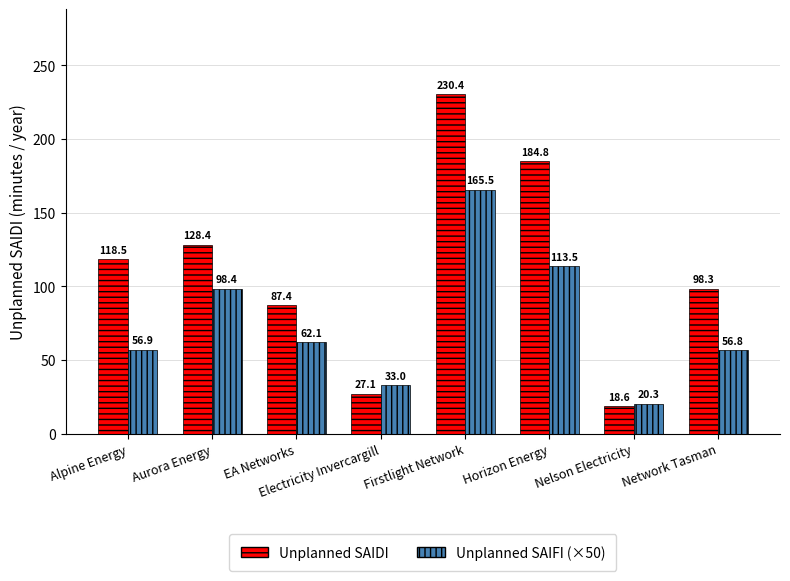

What is the total value across all series at Electricity Invercargill?

60.2